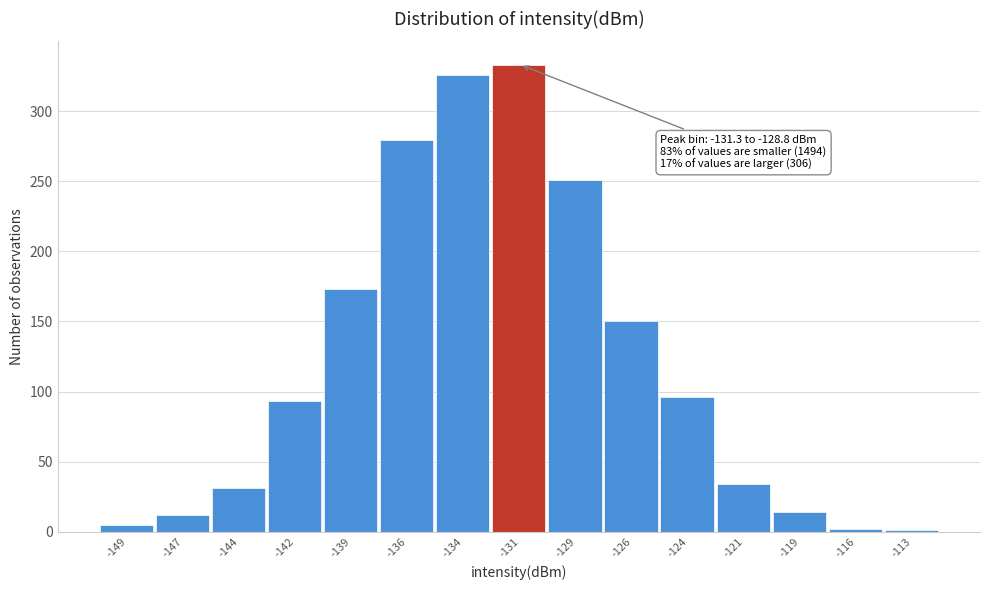

The value at -139 is 271. True or false?

False